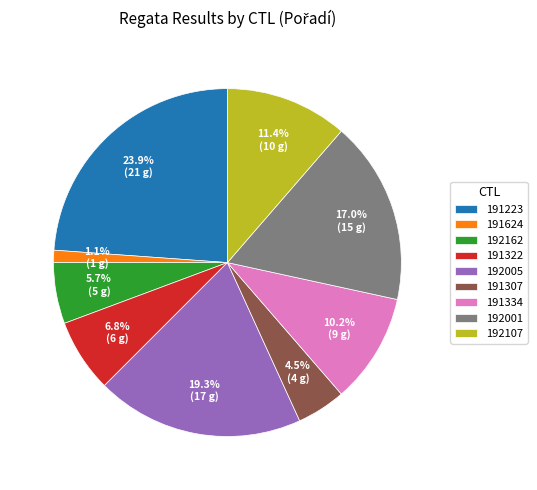

Which category has the biggest portion of the pie?

191223